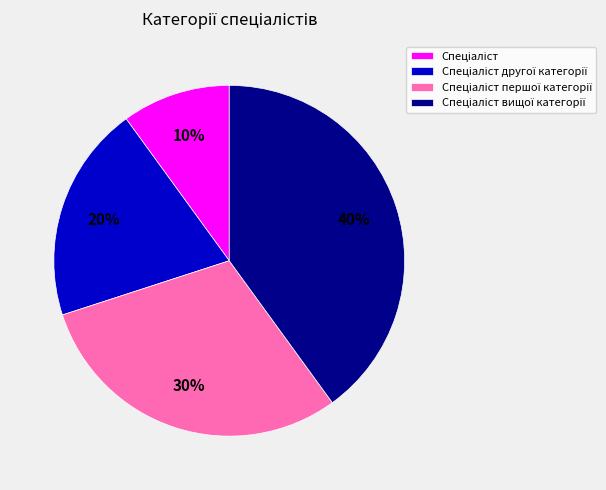

Is there a majority slice in this chart?

No